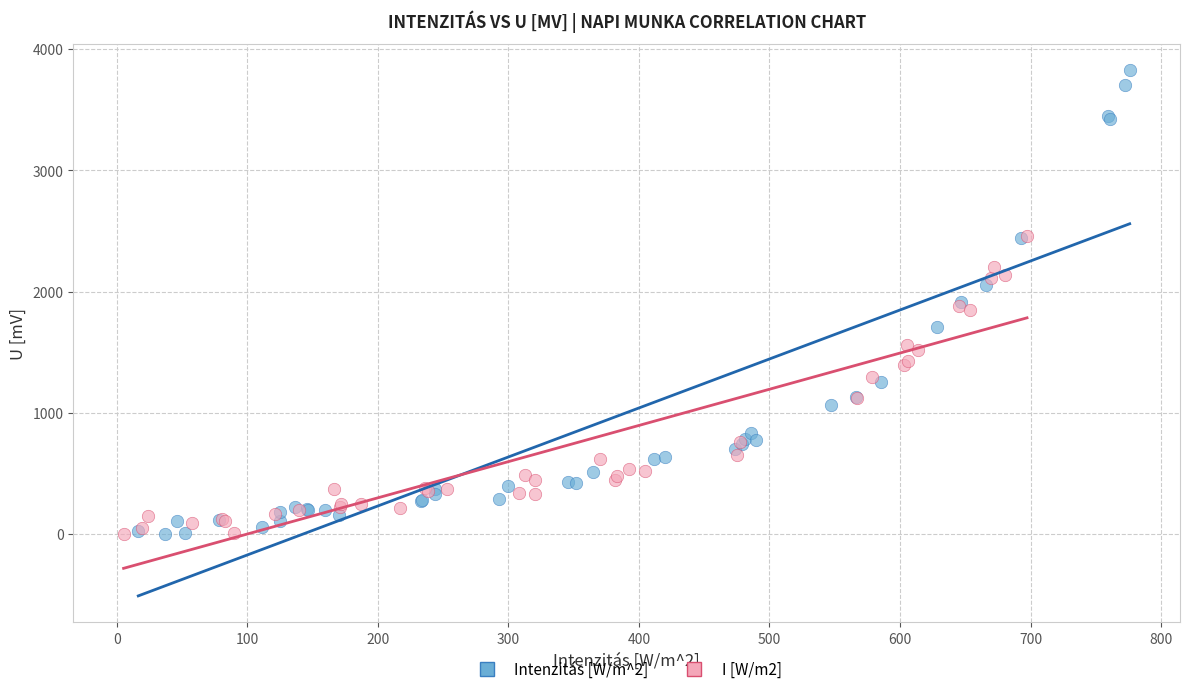

What are all the series names shown in the legend?

Intenzitás [W/m^2], I [W/m2]